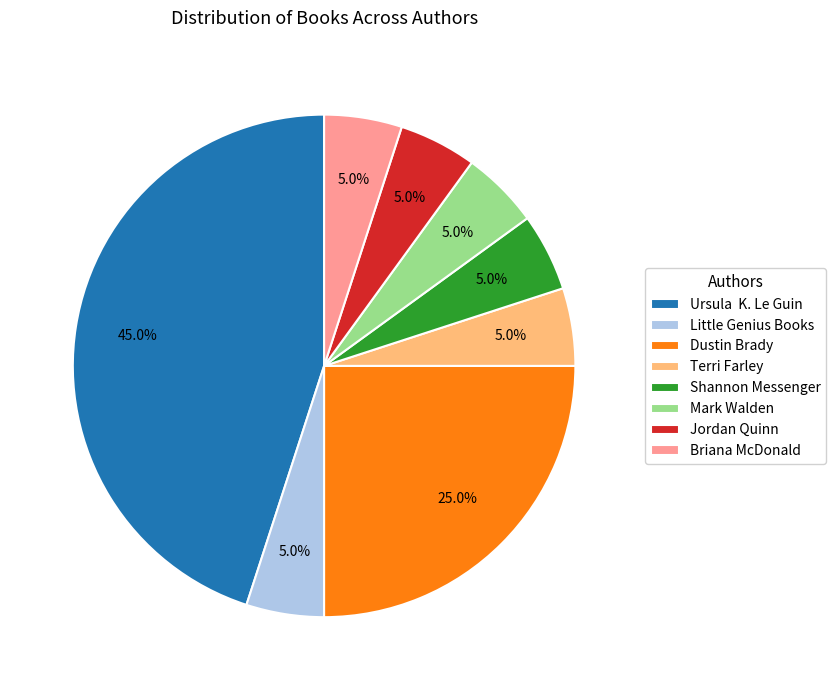

What is the largest slice in the pie chart?

Ursula K. Le Guin